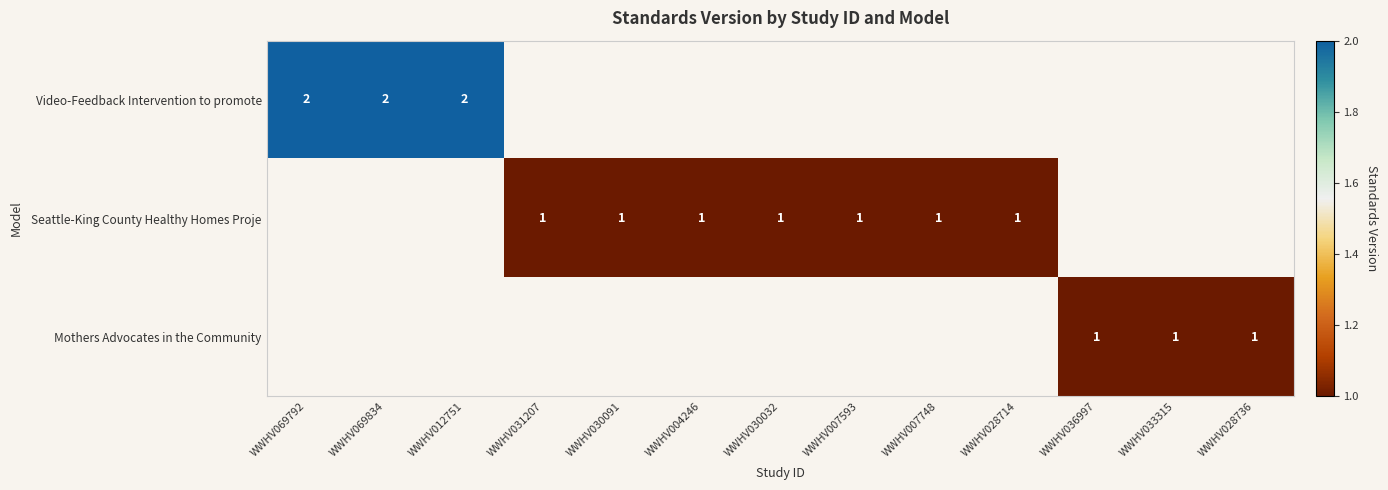

Between WWHV007593 and WWHV036997, which is larger?

WWHV007593